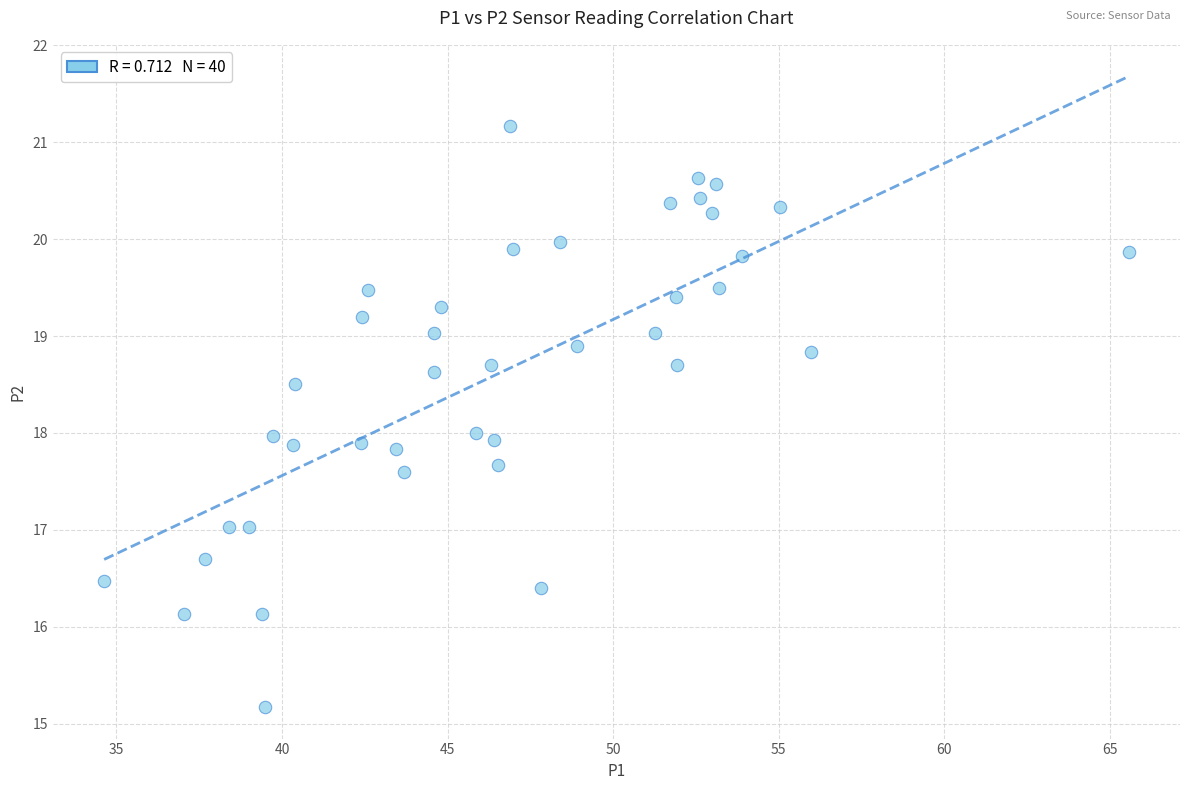

What is the range of X values (max minus min)?

30.9